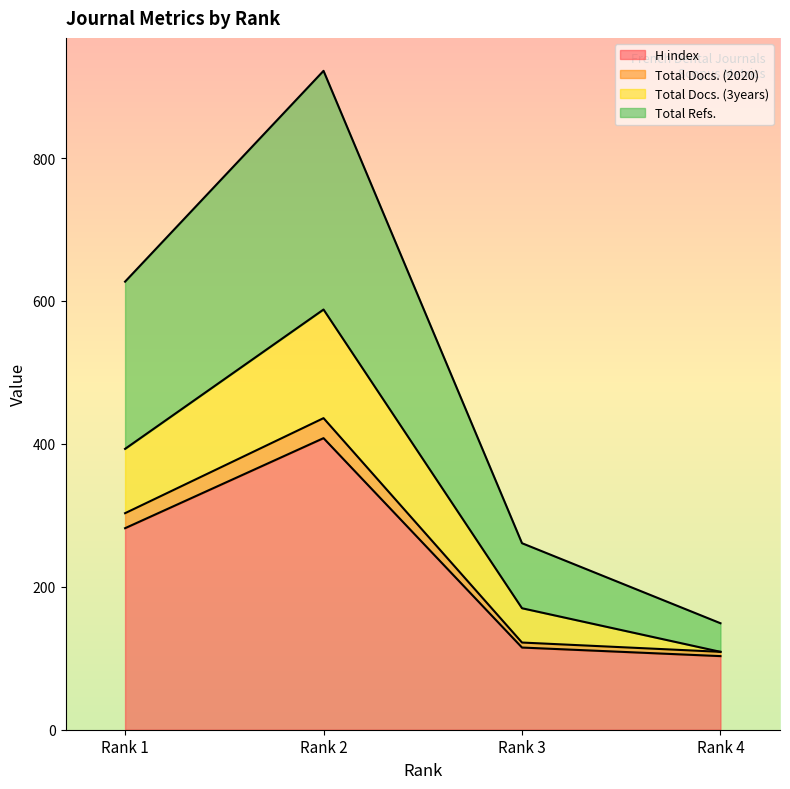

Which category has the highest value in the H index series?

Rank 2